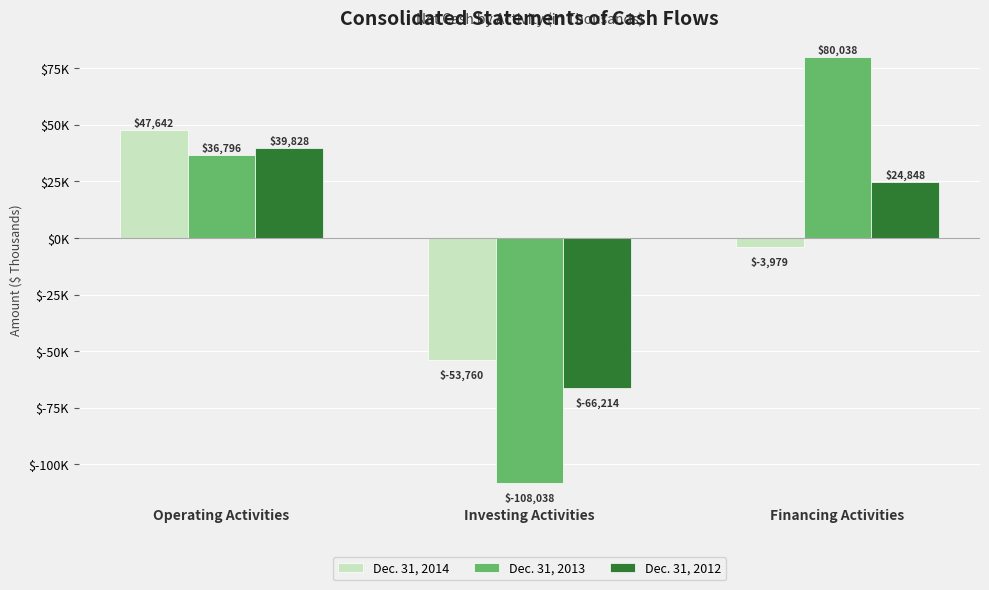

What is the highest value of the Dec. 31, 2013 series?

80038